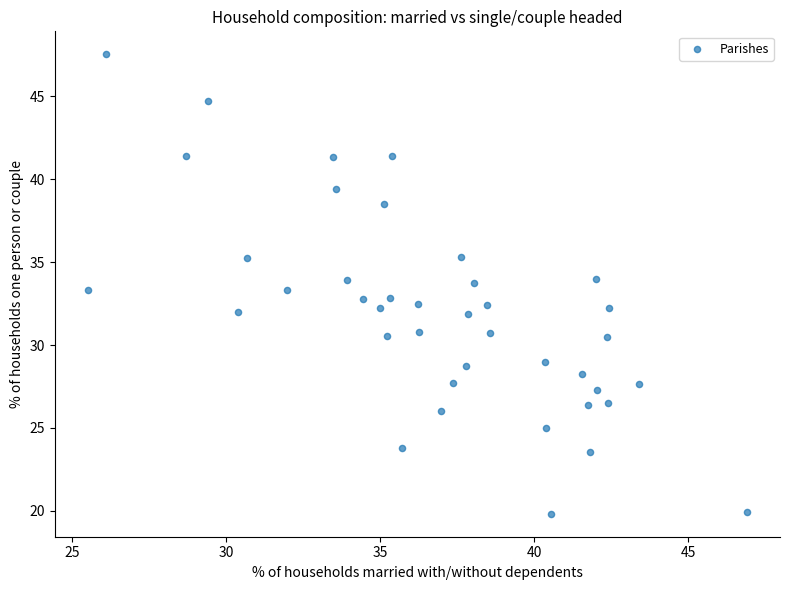

What is the range of X values (max minus min)?

21.4